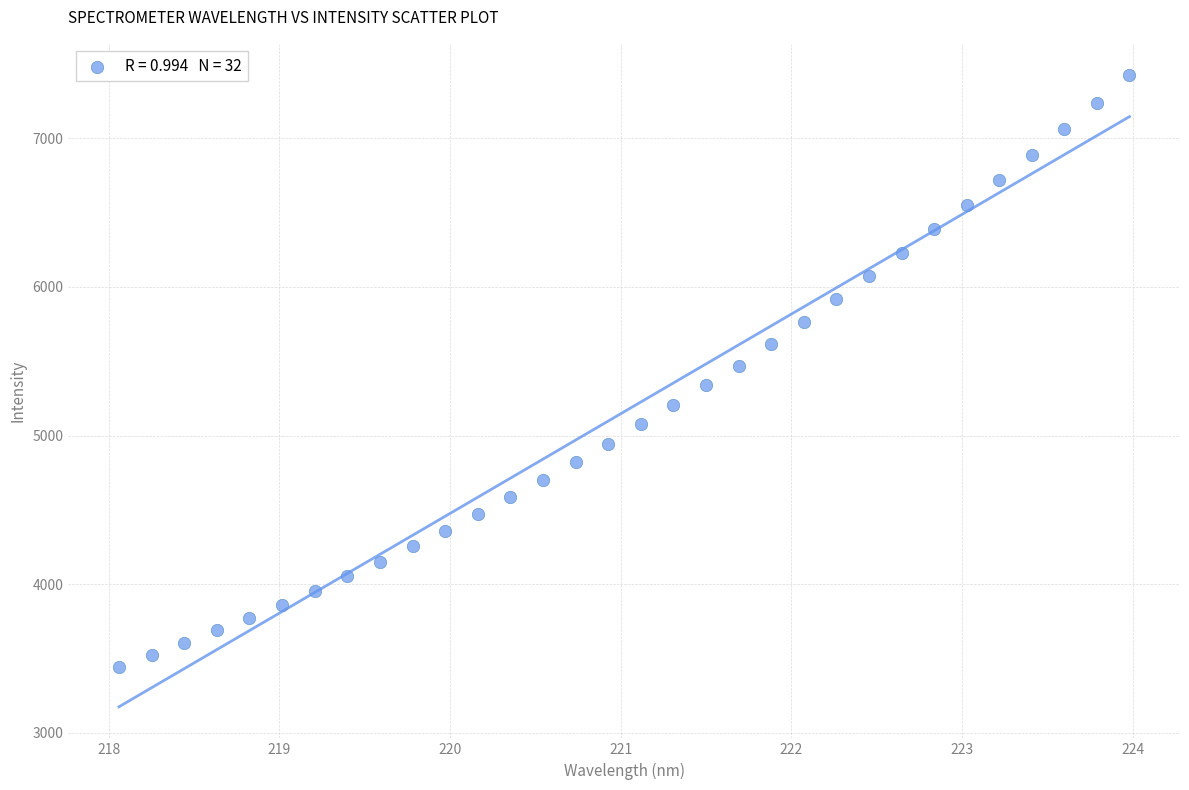

What is the range of X values (max minus min)?

5.9